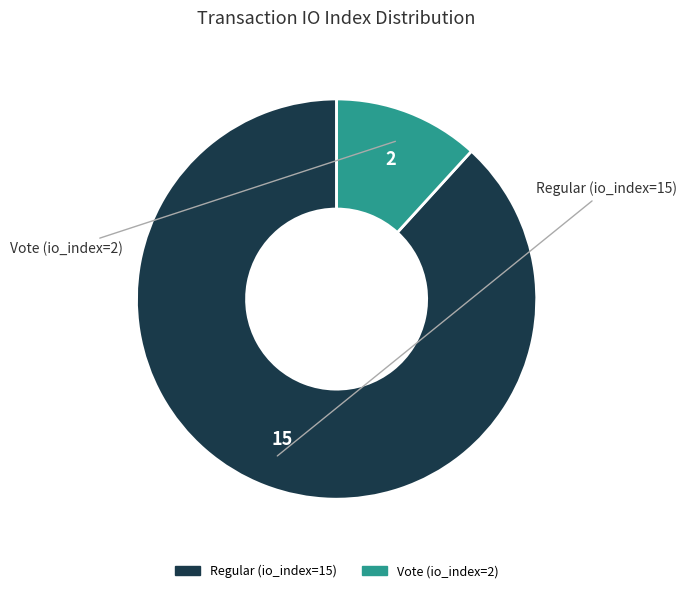

Combined, do Regular (io_index=15) and Vote (io_index=2) account for over 50%?

Yes